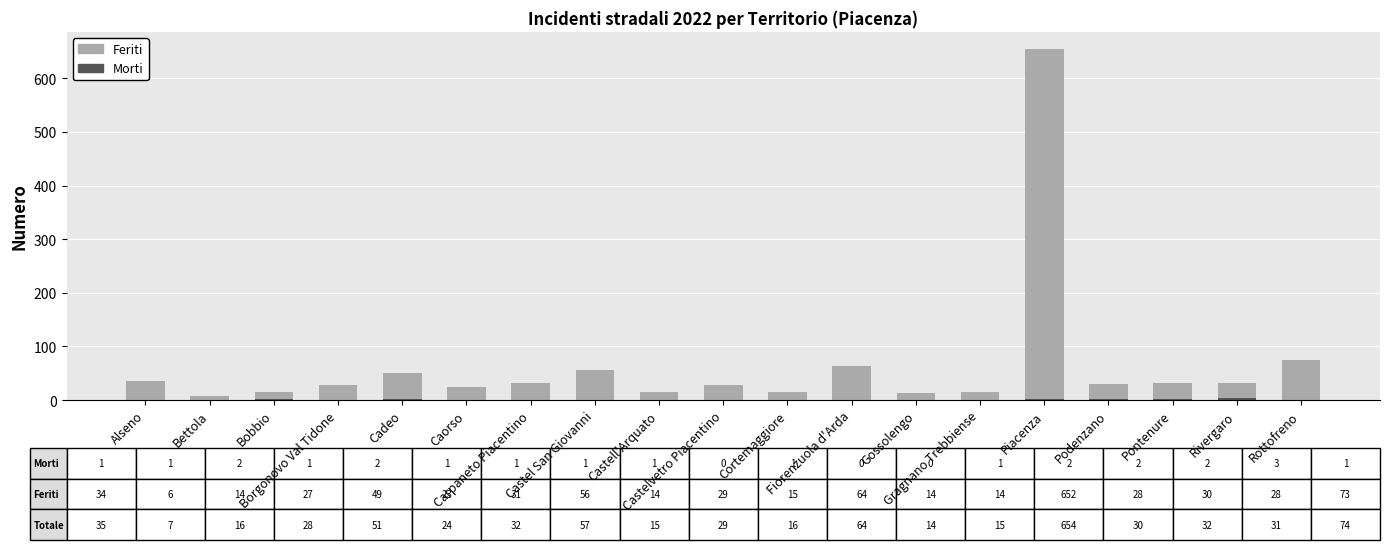

Are the bars grouped side by side (vs. stacked)?

No